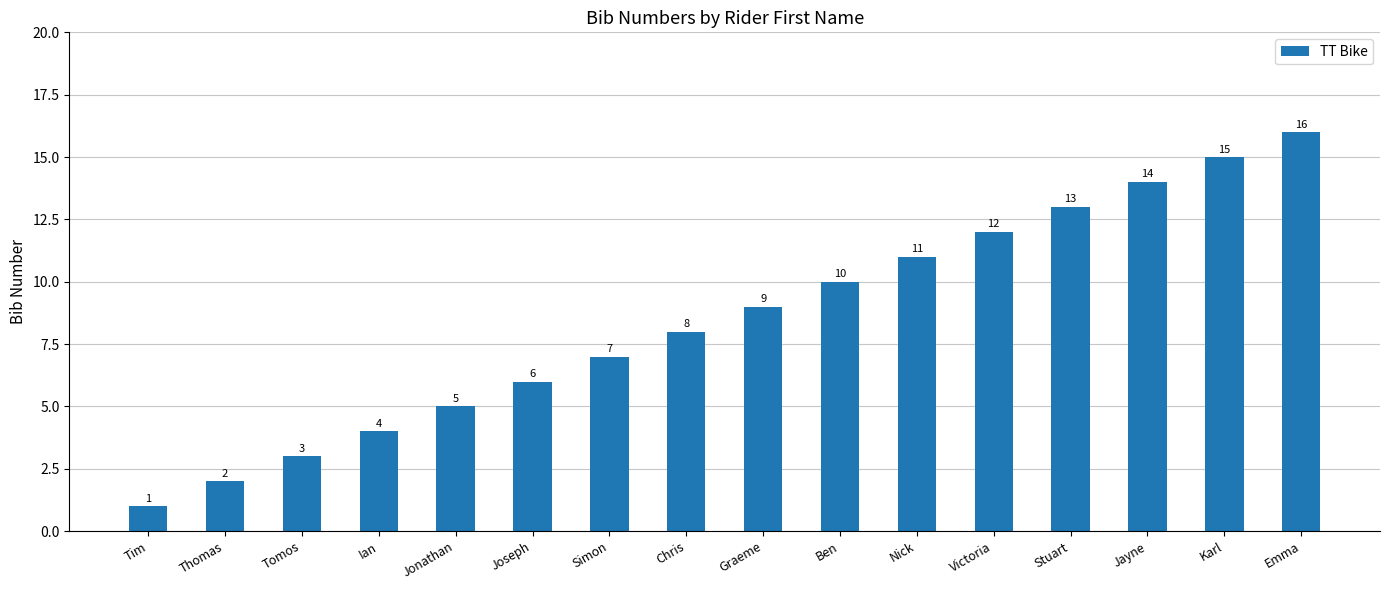

Are the bars horizontal?

No